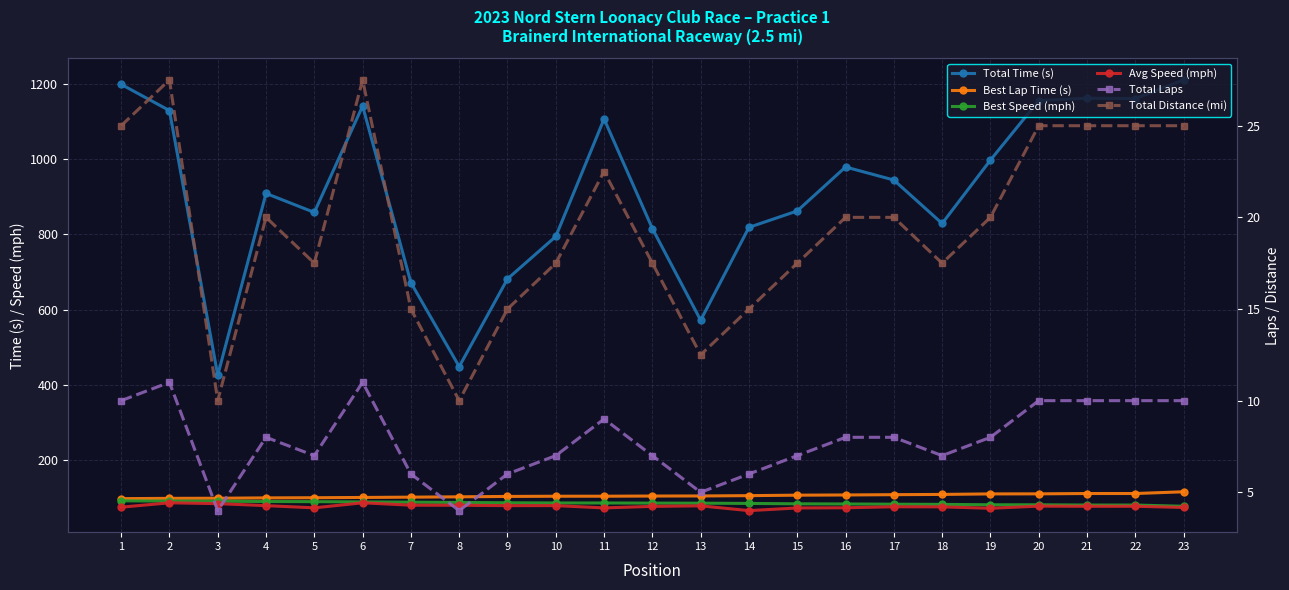

Reading left to right, transcribe all the data shown in this chart.

Total Time (s): 1198.7	1129.0	425.9	908.8	858.3	1141.2	671.7	448.7	681.7	794.5	1106.7	815.6	571.8	818.7	862.3	979.1	944.4	829.0	997.3	1155.4	1161.8	1160.7	1210.5
Best Lap Time (s): 97.8	98.6	98.9	99.8	100.2	101.0	101.8	102.7	103.7	104.2	104.3	104.7	104.9	105.8	107.0	107.6	108.4	109.0	110.4	110.5	111.4	111.4	116.1
Best Speed (mph): 92.1	91.3	91.0	90.2	89.8	89.1	88.4	87.7	86.8	86.4	86.3	85.9	85.8	85.1	84.1	83.7	83.1	82.6	81.5	81.4	80.8	80.8	77.5
Avg Speed (mph): 75.1	86.8	84.5	79.2	73.4	86.8	80.4	80.2	79.2	79.3	73.2	77.2	78.7	66.0	73.1	73.5	76.2	76.0	72.2	77.9	77.5	77.5	74.3
Total Laps: 10.0	11.0	4.0	8.0	7.0	11.0	6.0	4.0	6.0	7.0	9.0	7.0	5.0	6.0	7.0	8.0	8.0	7.0	8.0	10.0	10.0	10.0	10.0
Total Distance (mi): 25.0	27.5	10.0	20.0	17.5	27.5	15.0	10.0	15.0	17.5	22.5	17.5	12.5	15.0	17.5	20.0	20.0	17.5	20.0	25.0	25.0	25.0	25.0